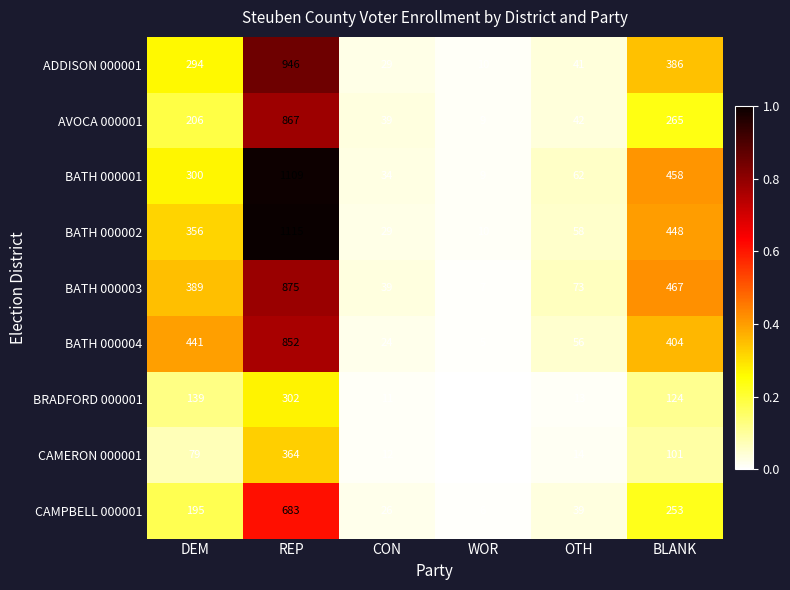

Which series has the largest range (max minus min)?

BATH 000002